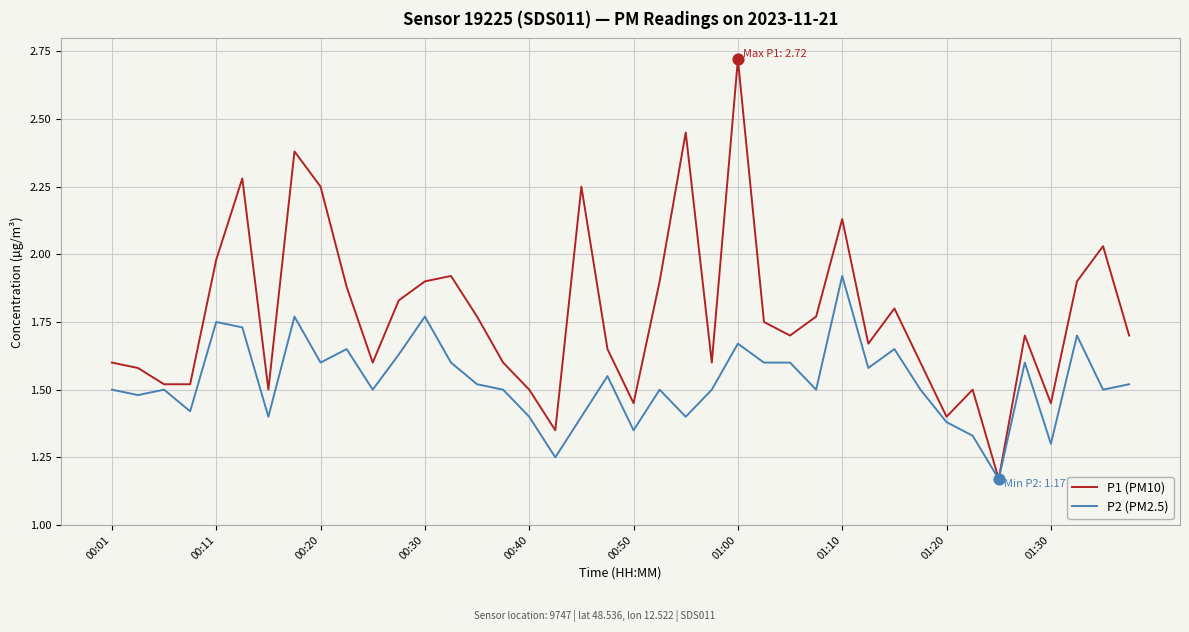

Which series has the widest spread of values?

P1 (PM10)